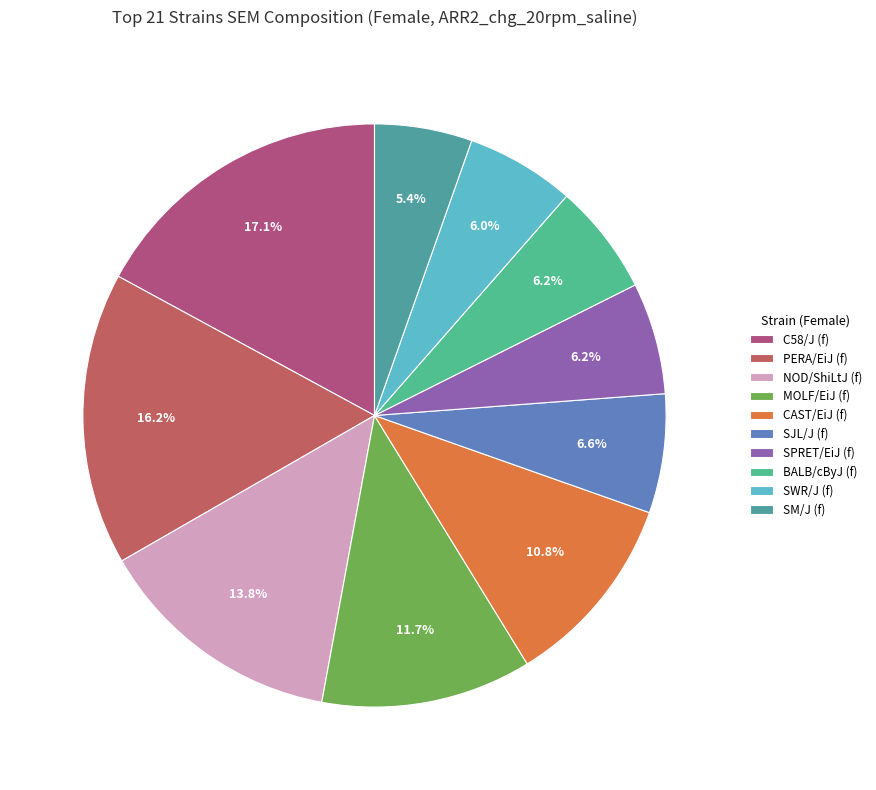

Is there a majority slice in this chart?

No